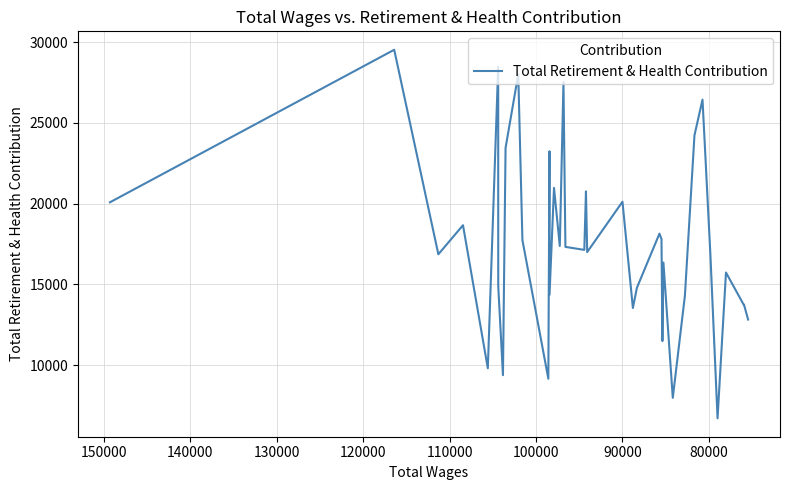

The chart shows a value of 27792 at 22. True or false?

False